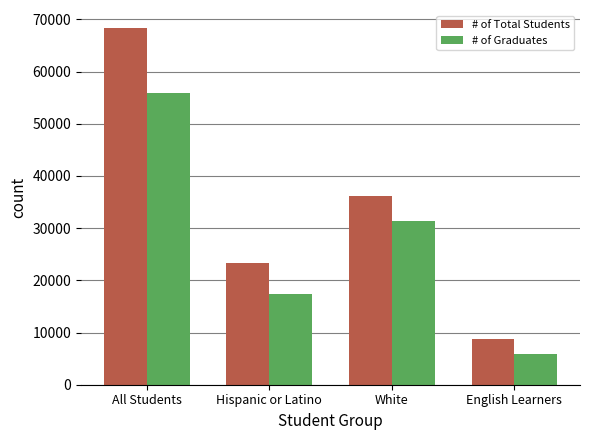

At which label is # of Graduates closest to 30882?

White